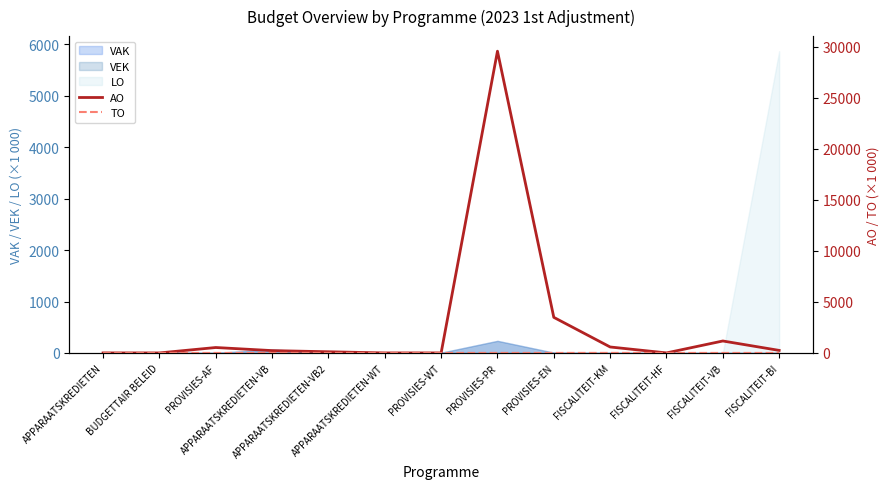

What is the average value of the AO series?

2766.1